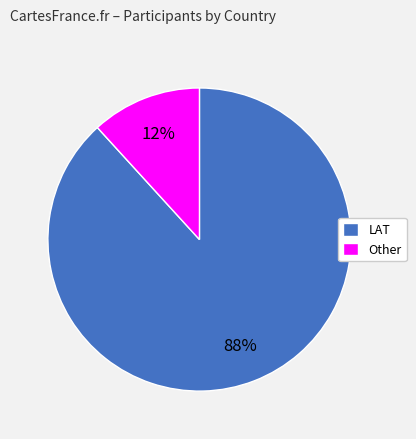

Is there any slice that represents more than half of the pie?

Yes